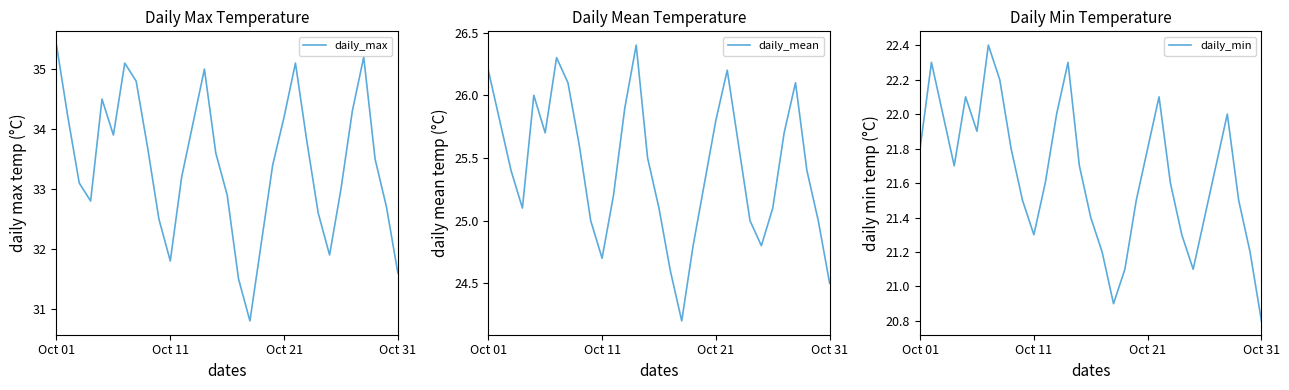

At which category is the sum across all series the highest?

6